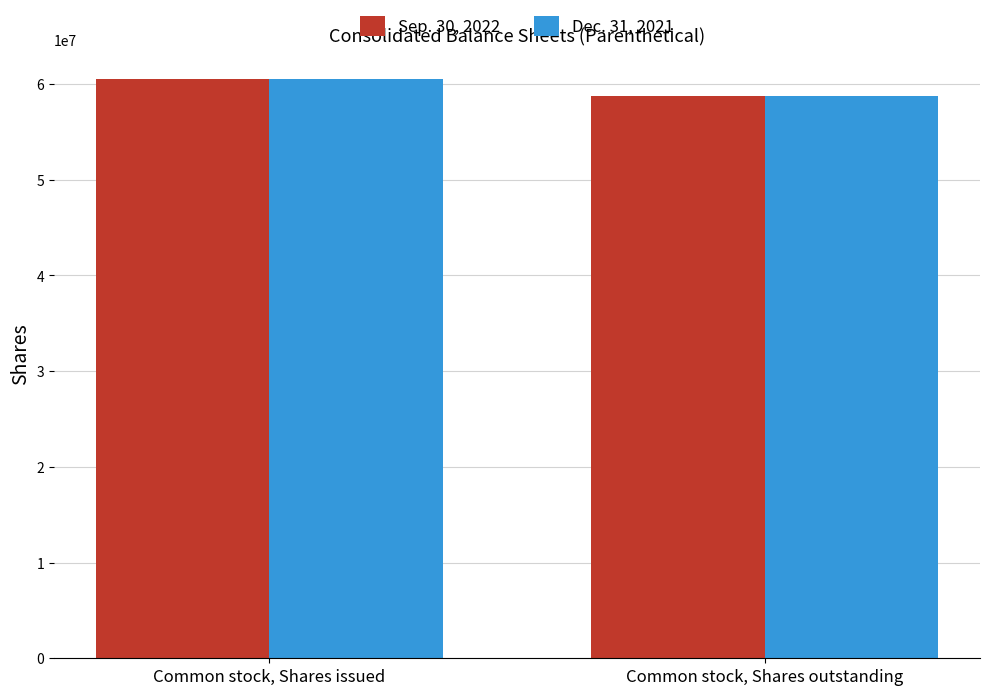

What position from the right is Common stock, Shares issued?

2